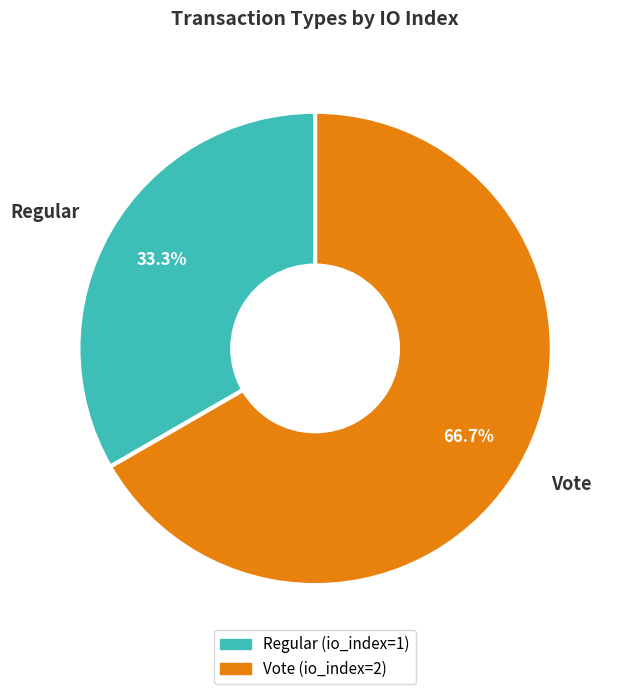

To the nearest percent, what is the difference between the largest and smallest slice percentages?

33%